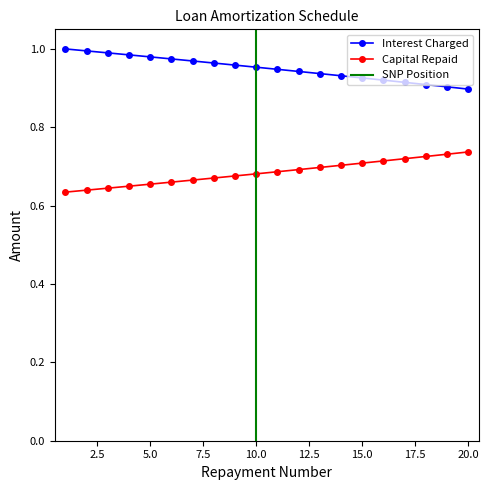

True or false: Capital Repaid and Interest Charged intersect in this chart.

False